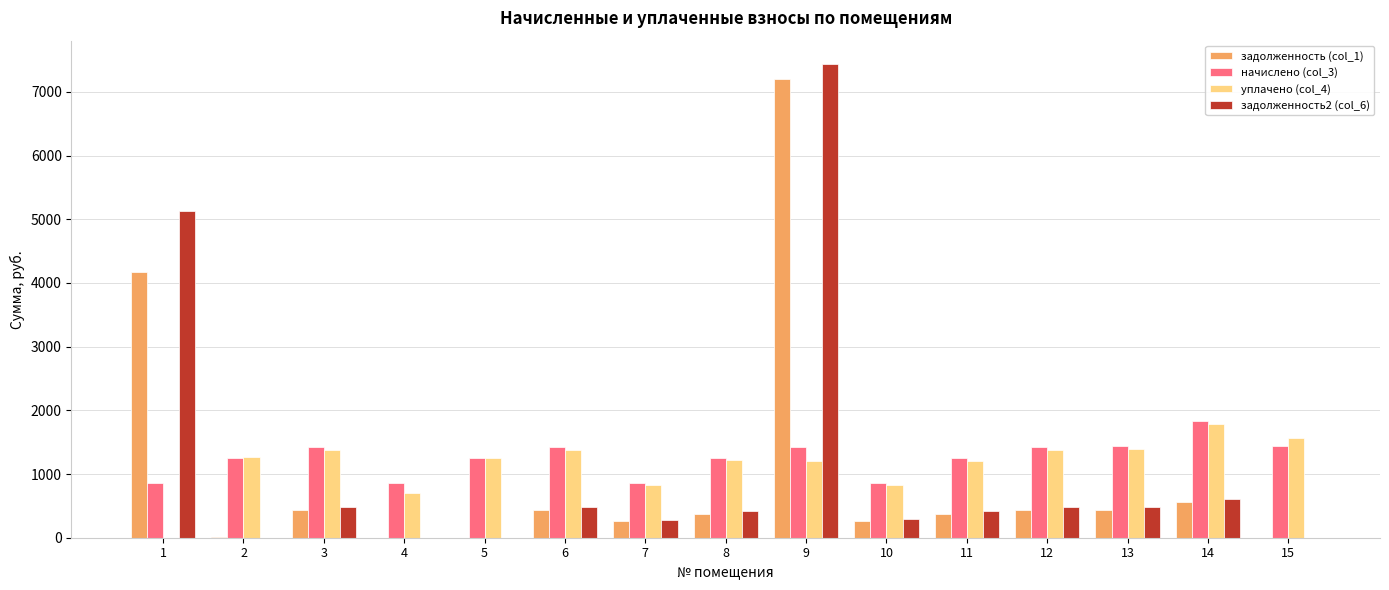

Which series changed the most between 1 and 2?

задолженность2 (col_6)